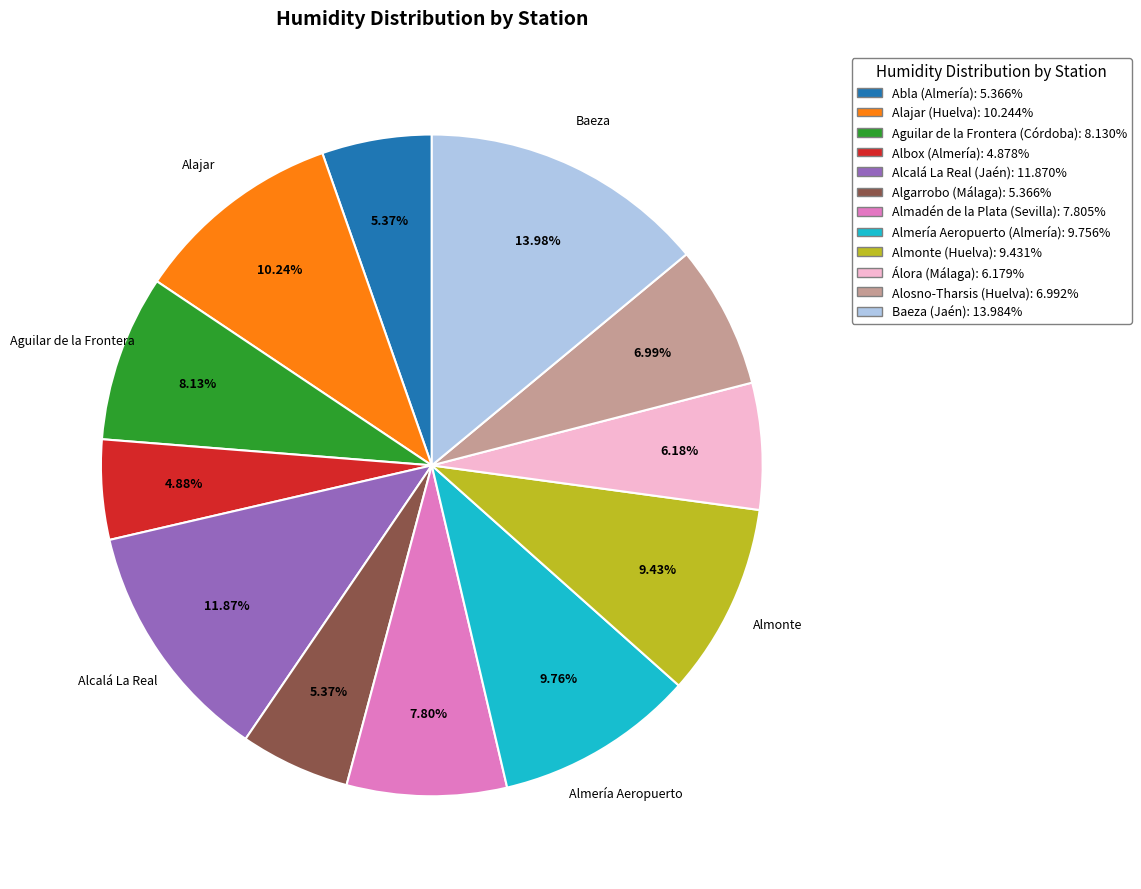

To the nearest percent, what portion does Almonte (Huelva) represent?

9%